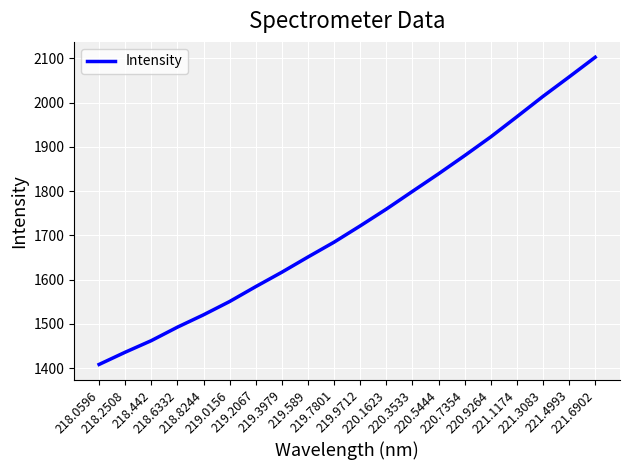

The value at 219.9712 is 1148.3. True or false?

False